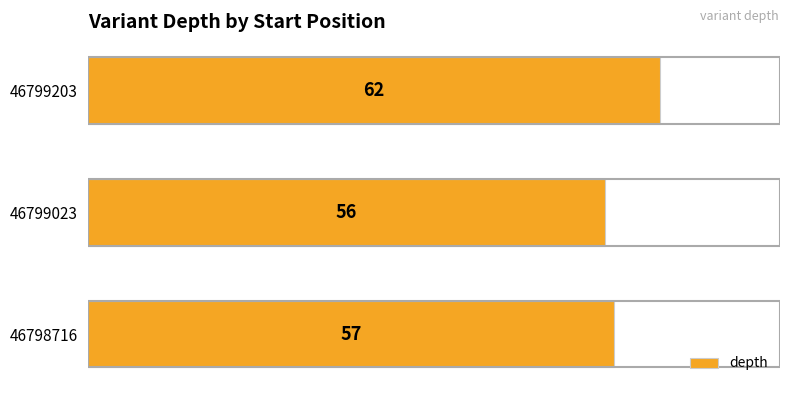

The value at 46799023 is 56. True or false?

True